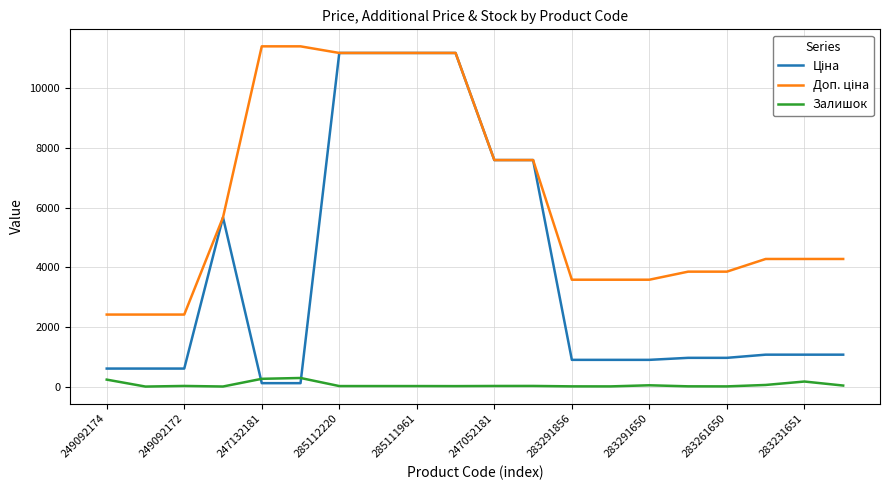

What is the maximum value shown in the chart?

11410.0